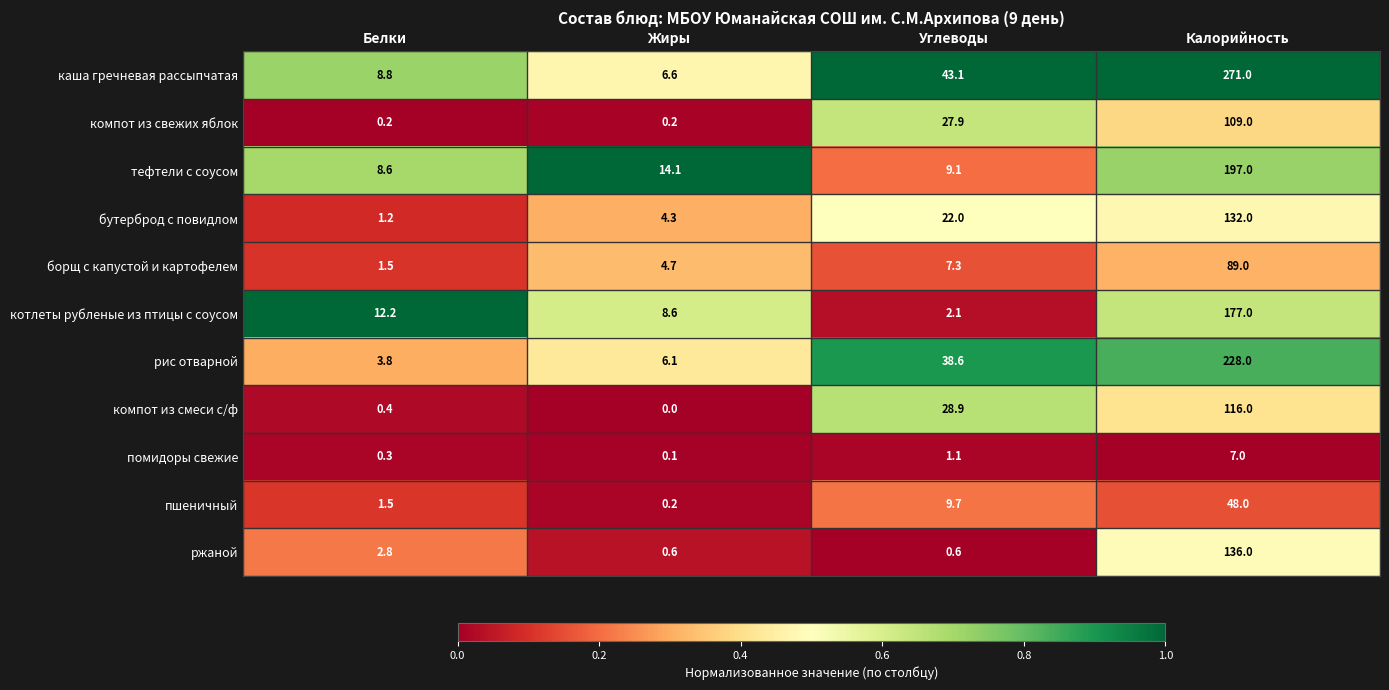

Which label corresponds to the smallest value in the chart?

Жиры